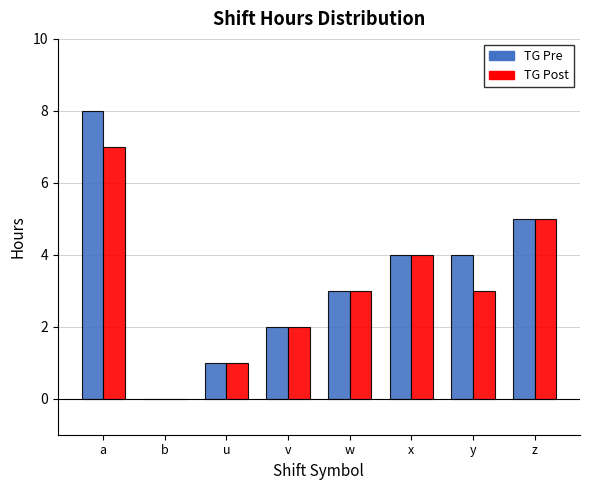

Reading left to right, list all the values displayed in this chart.

TG Pre: a=8	b=0	u=1	v=2	w=3	x=4	y=4	z=5
TG Post: a=7	b=0	u=1	v=2	w=3	x=4	y=3	z=5